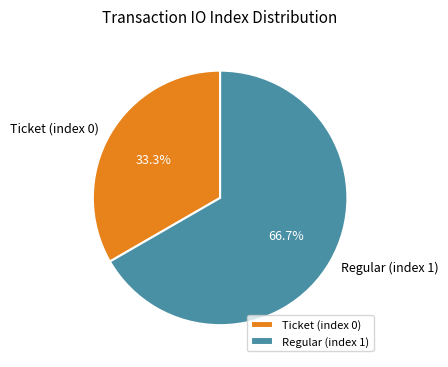

Do Ticket (index 0) and Regular (index 1) together represent more than half of the pie?

Yes